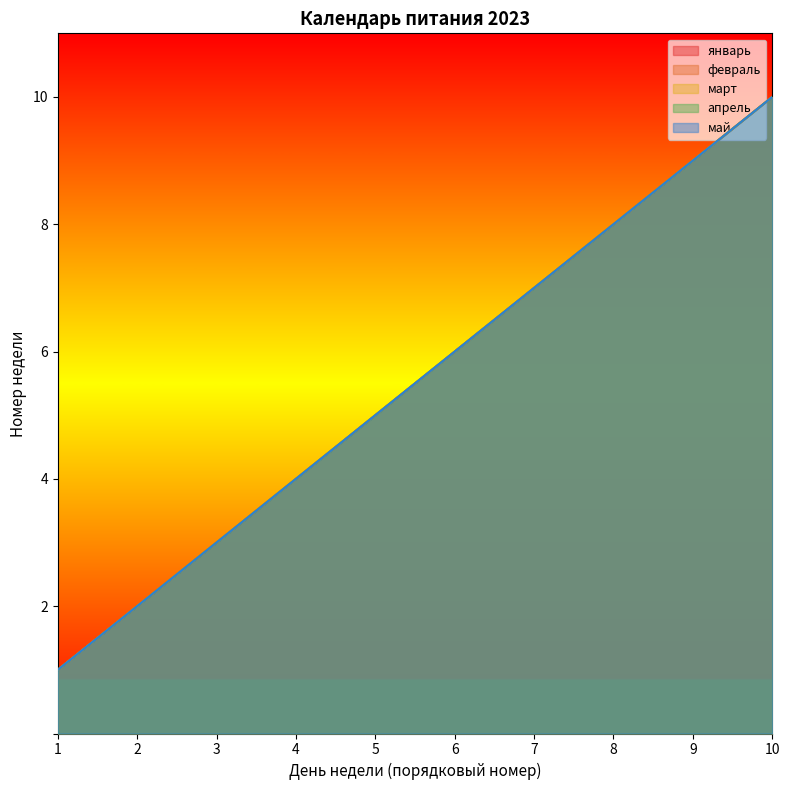

What are all the series names shown in the legend?

январь, февраль, март, апрель, май